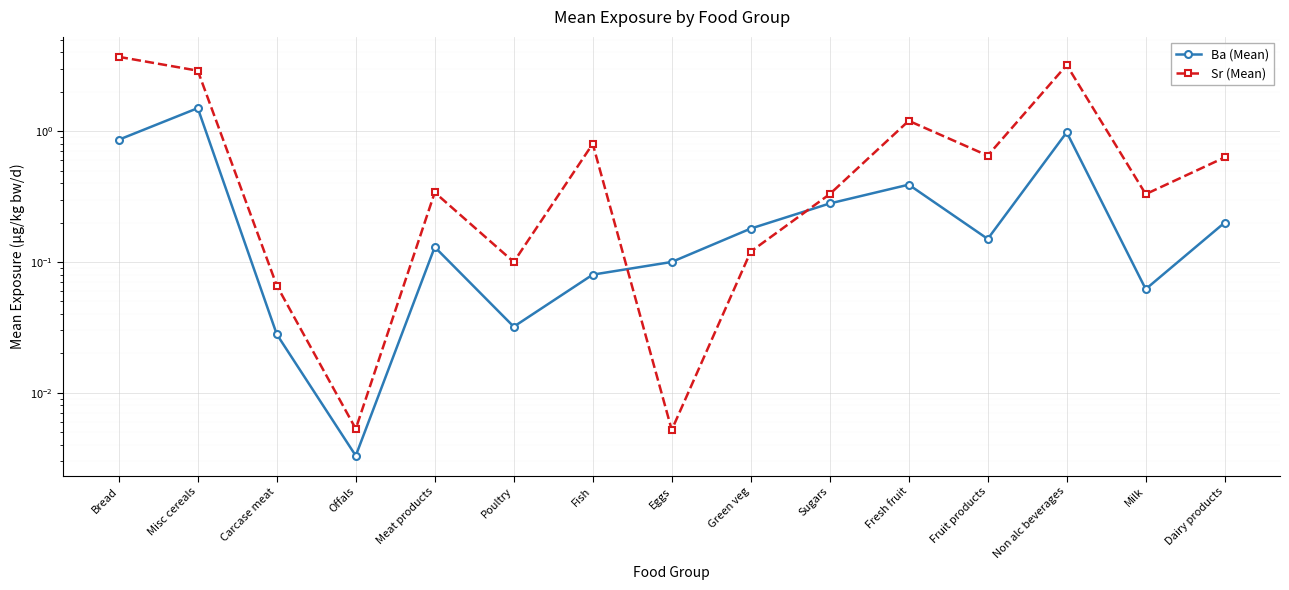

What is the label of the 11th point from the left?

Fresh fruit